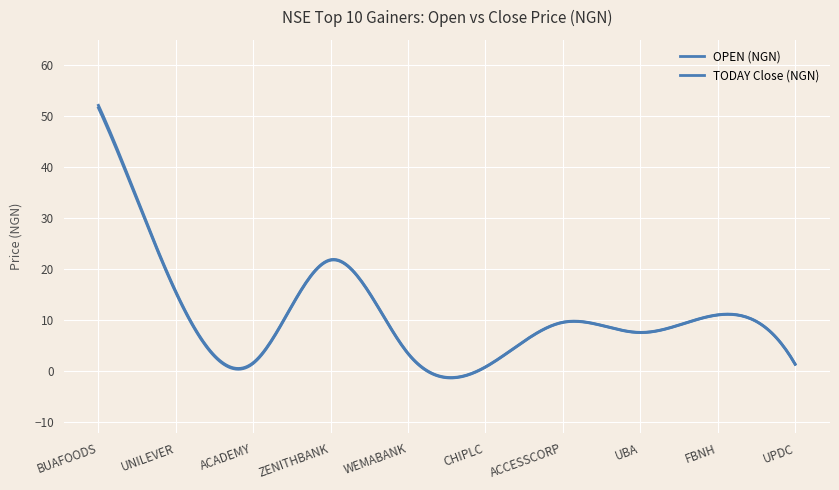

At which category is the sum across all series the highest?

BUAFOODS